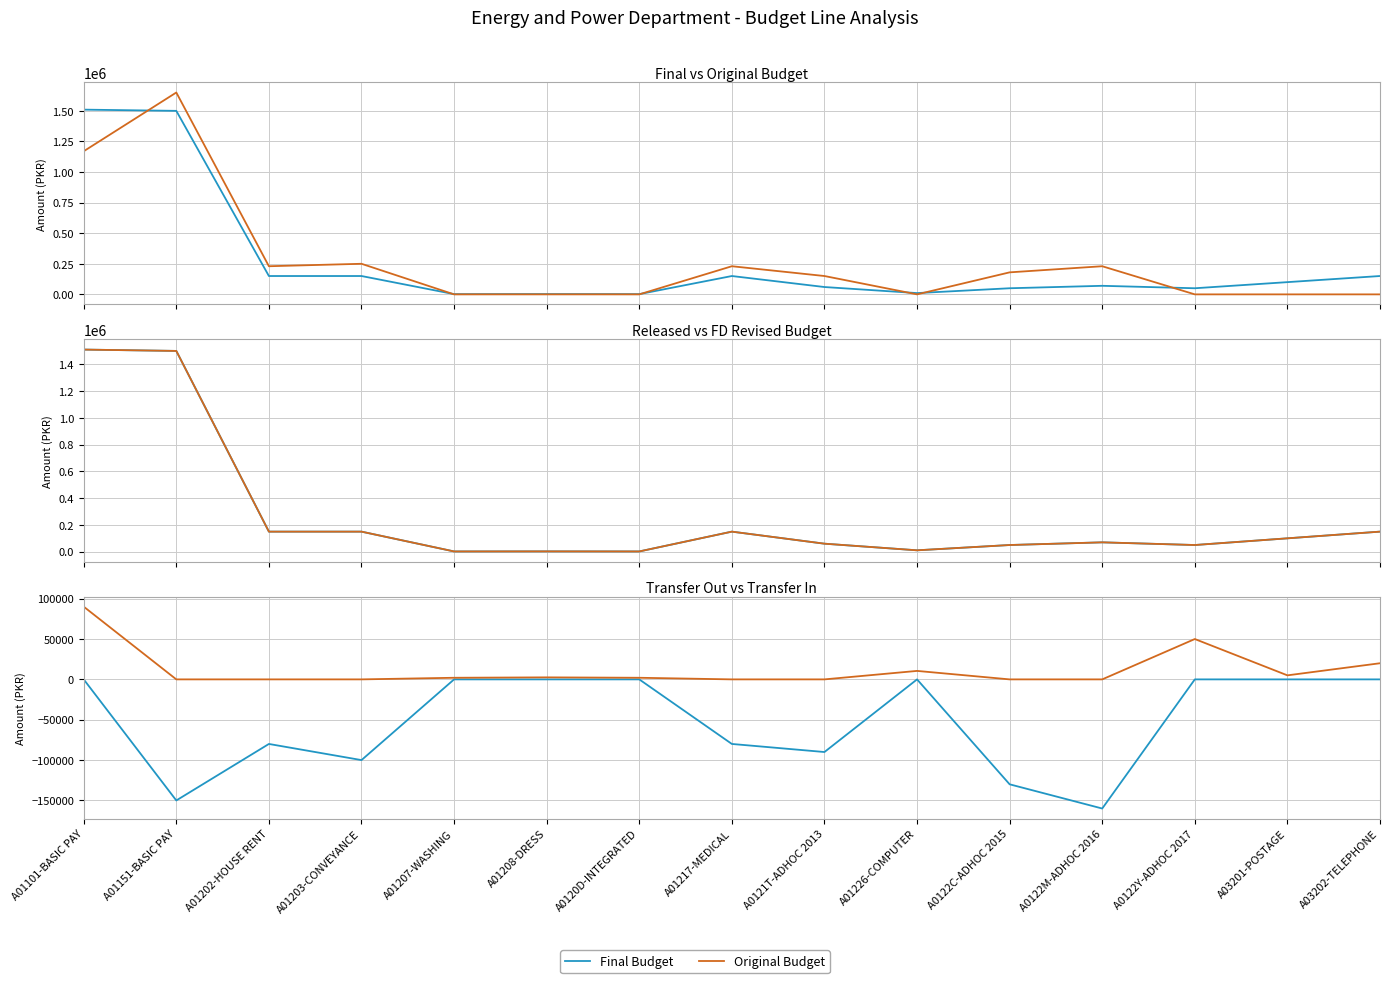

True or false: Budget Transfer In and Final Budget cross at least once.

False